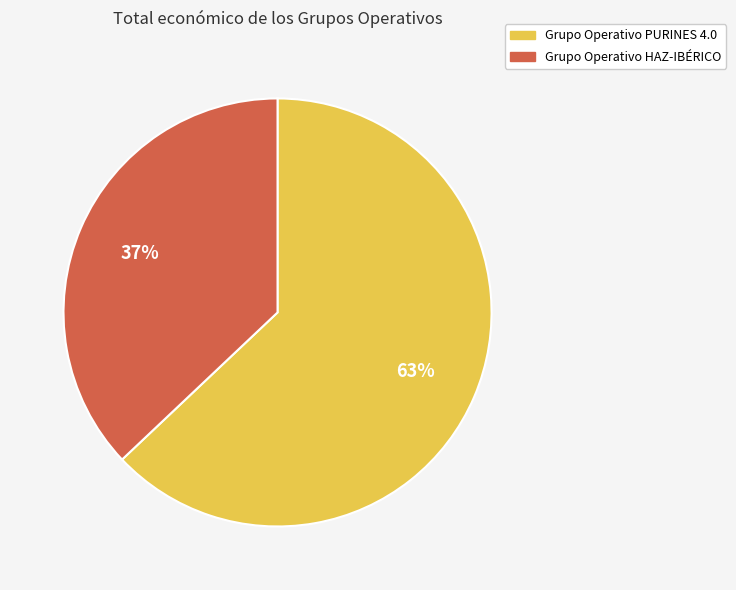

How many slices are in this pie chart?

2